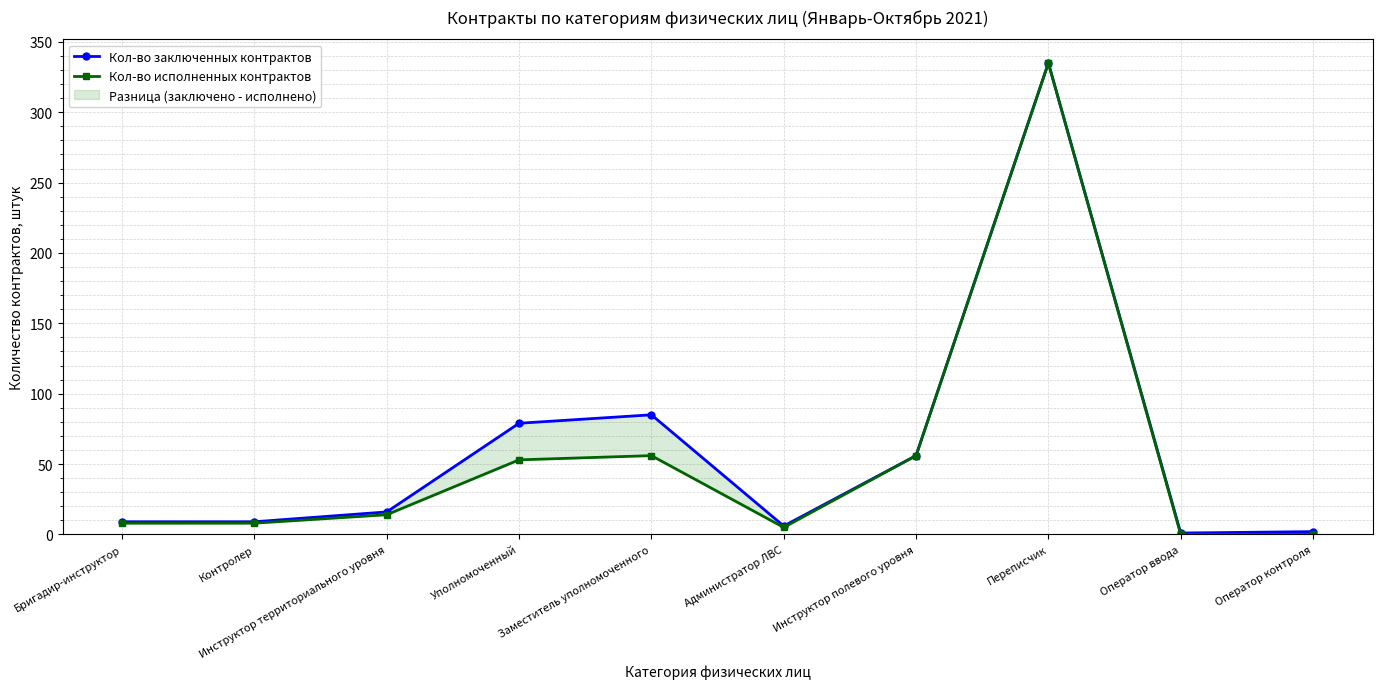

True or false: Кол-во исполненных контрактов and Кол-во заключенных контрактов intersect in this chart.

False